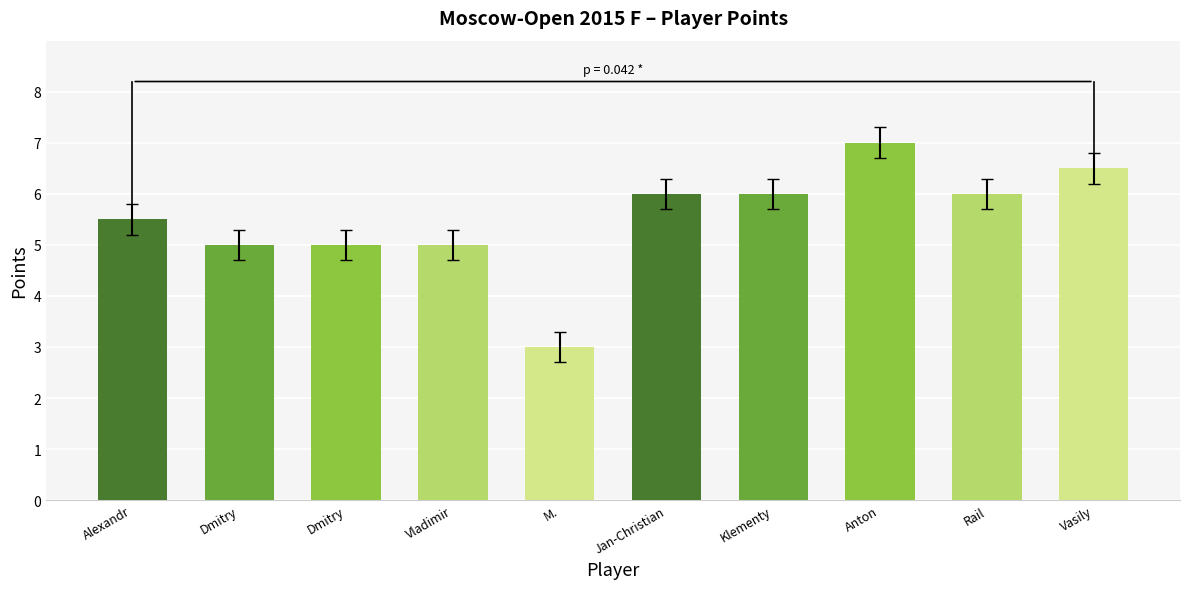

Between Anton and Klementy, which is larger?

Anton